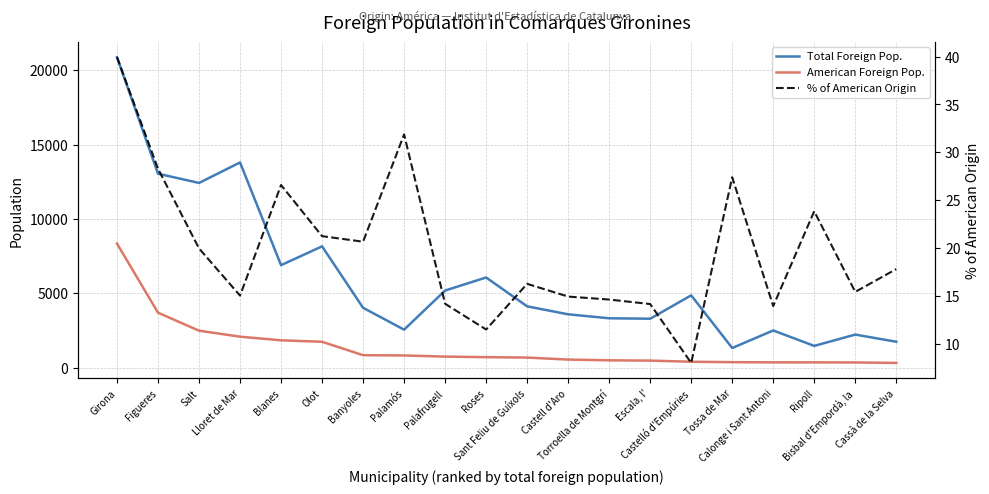

Where does the Total Foreign Pop. series first go above 4117?

Girona